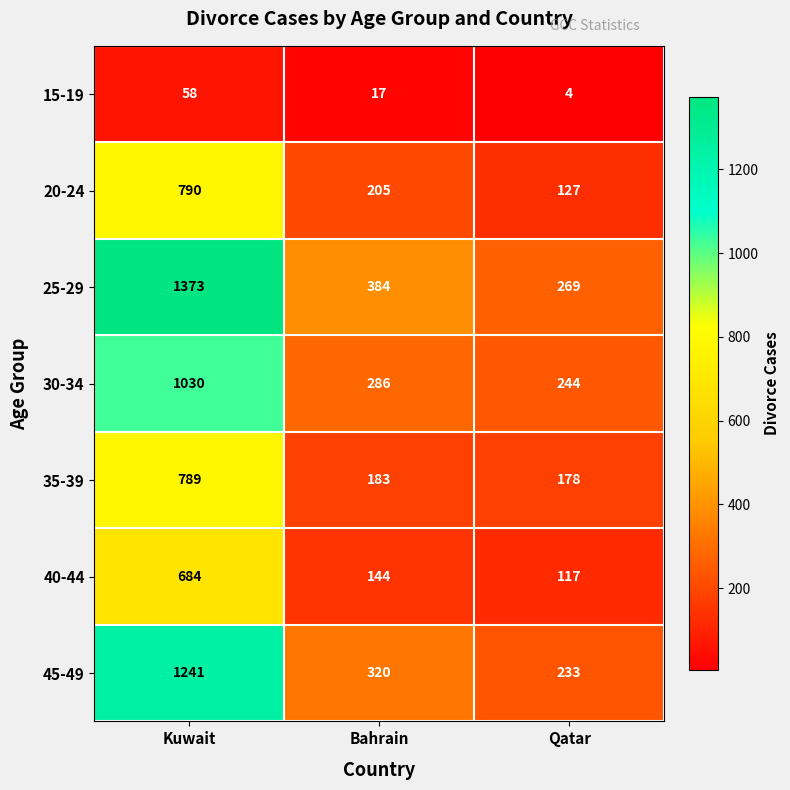

Which label corresponds to the smallest value in the chart?

Qatar